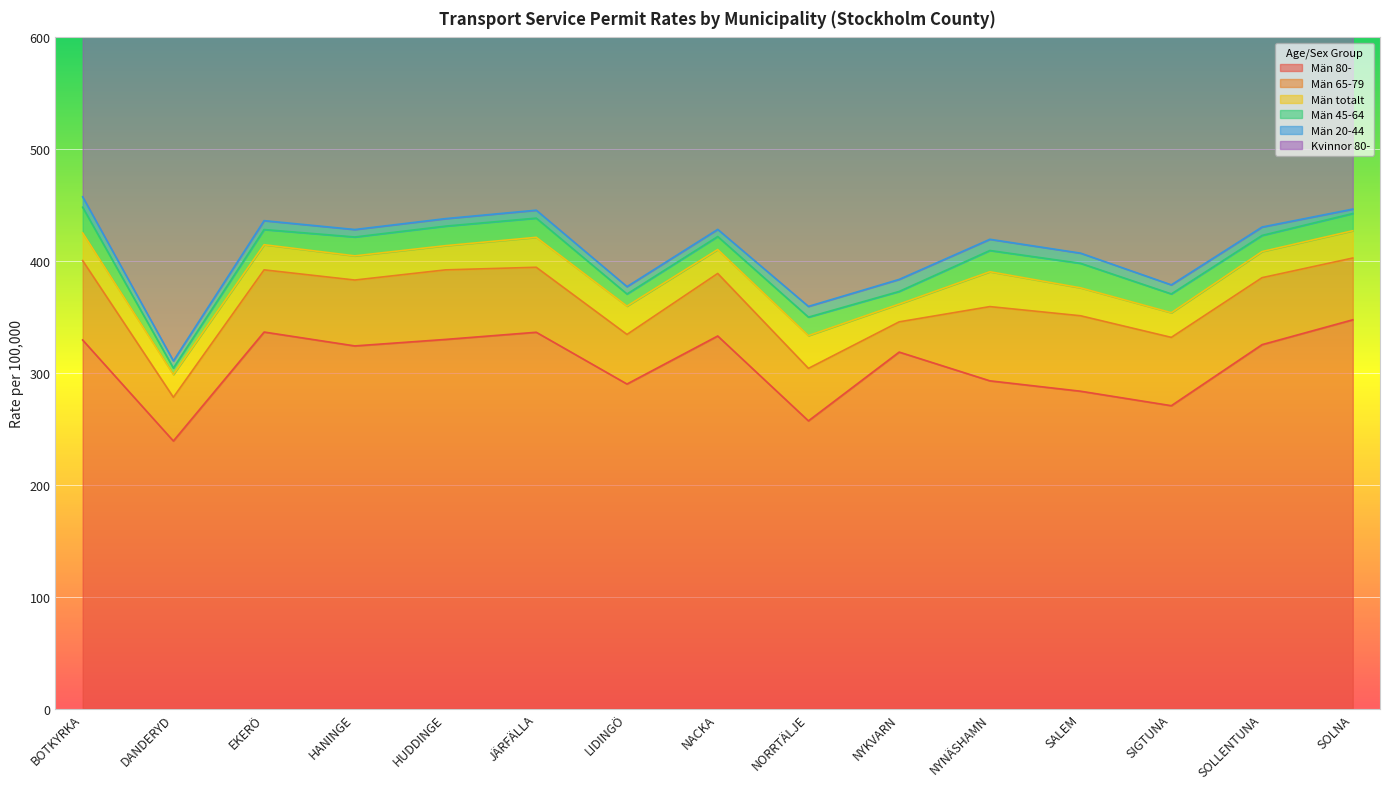

What is the label of the 9th point from the left?

NORRTÄLJE